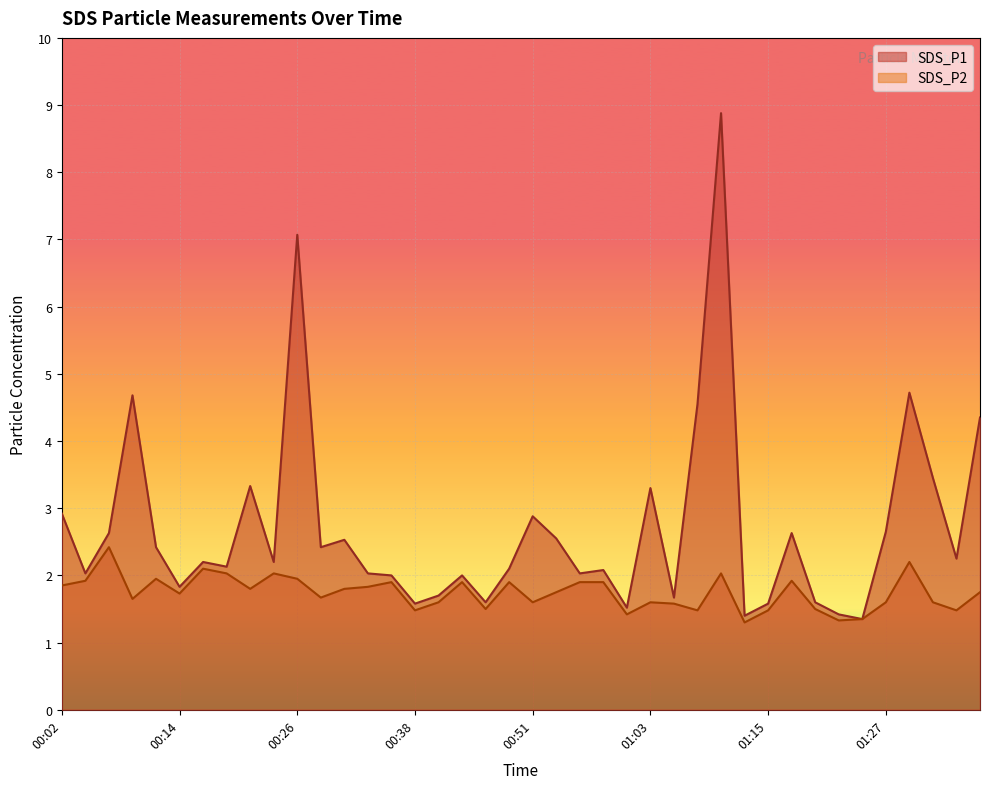

What is the sum of the SDS_P2 values at 01:10 and 00:02?

3.9